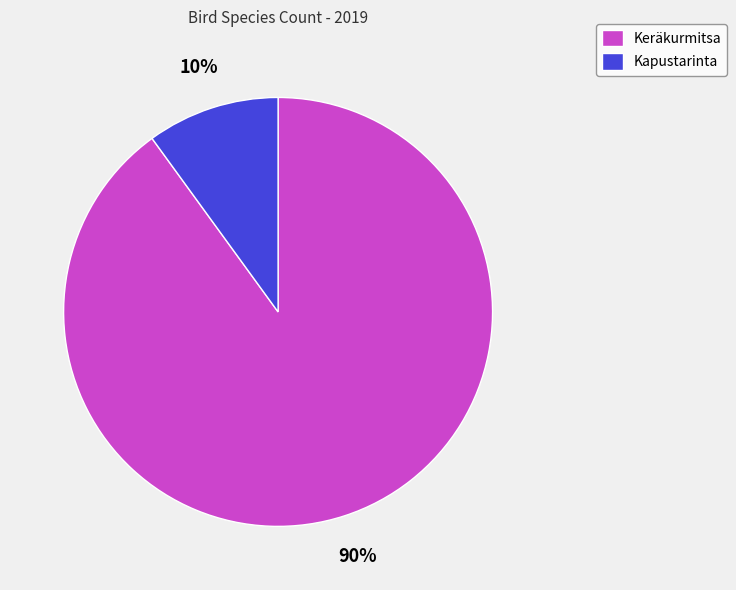

Is the sum of Kapustarinta and Keräkurmitsa greater than half?

Yes